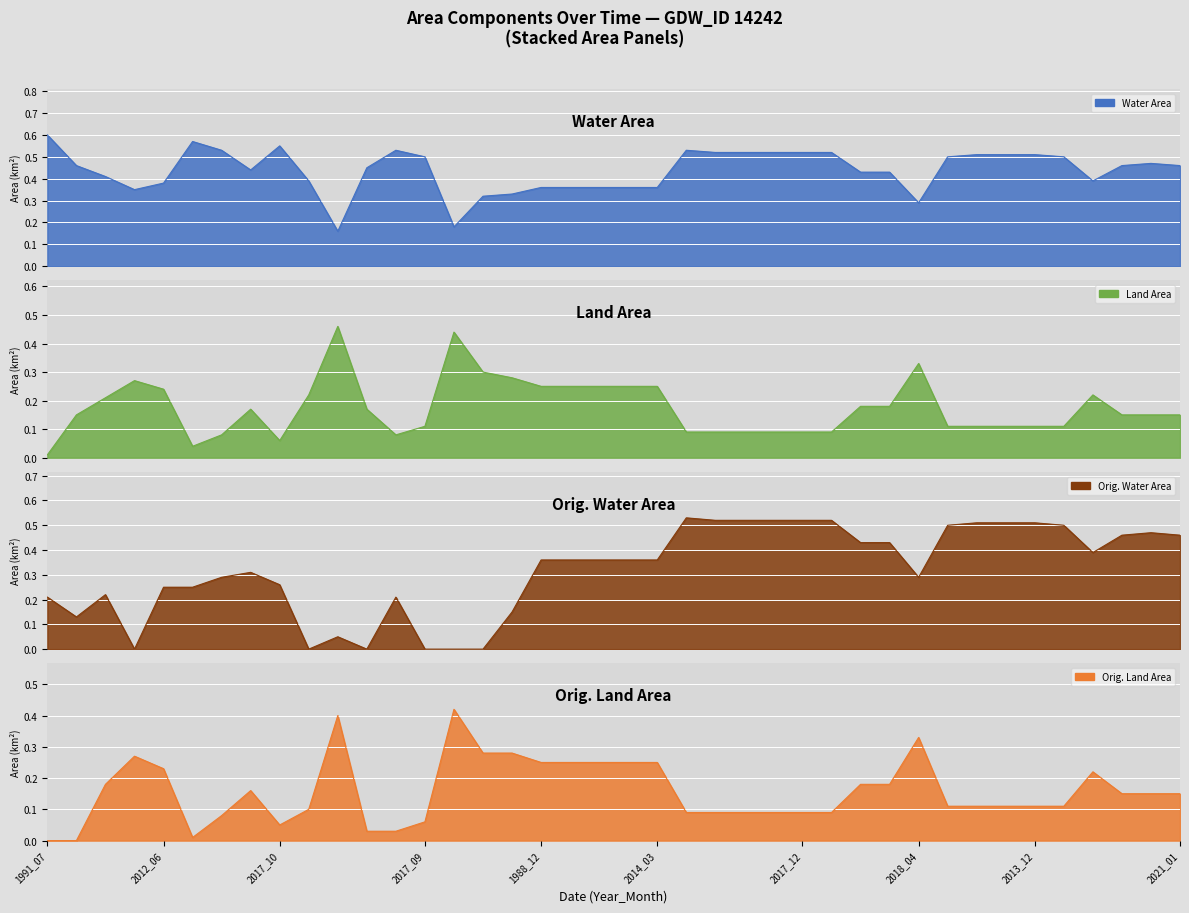

What position from the right is 2003_02?

34